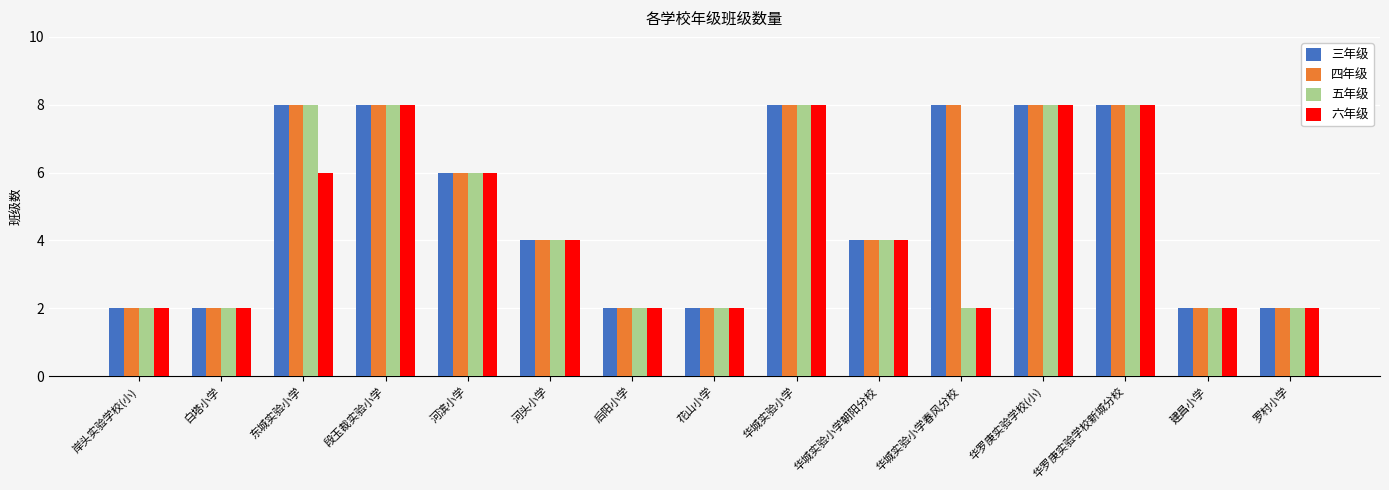

Read the 四年级 value at 河滨小学.

6